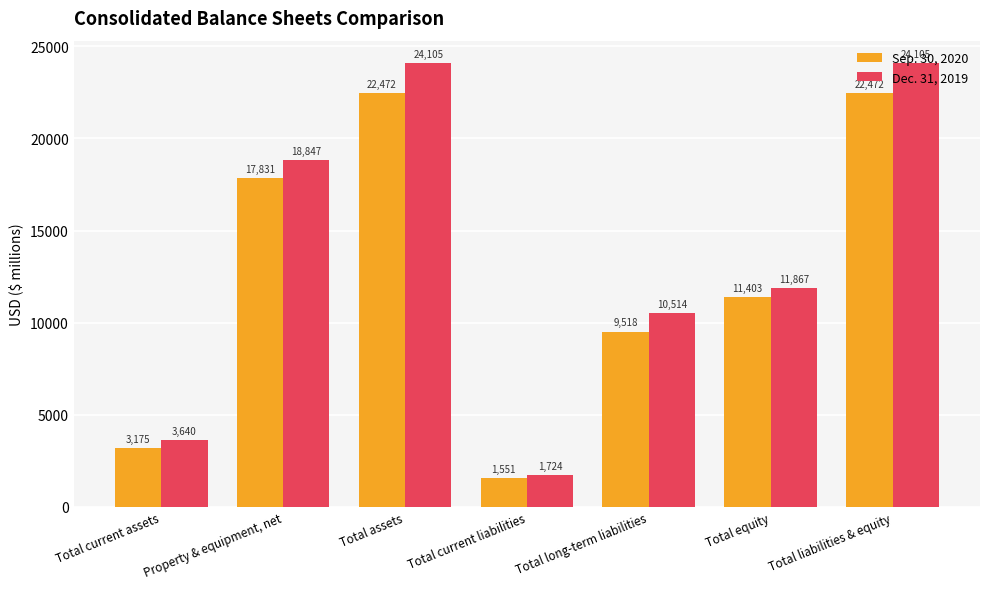

What is the sum of all Dec. 31, 2019 values?

94802